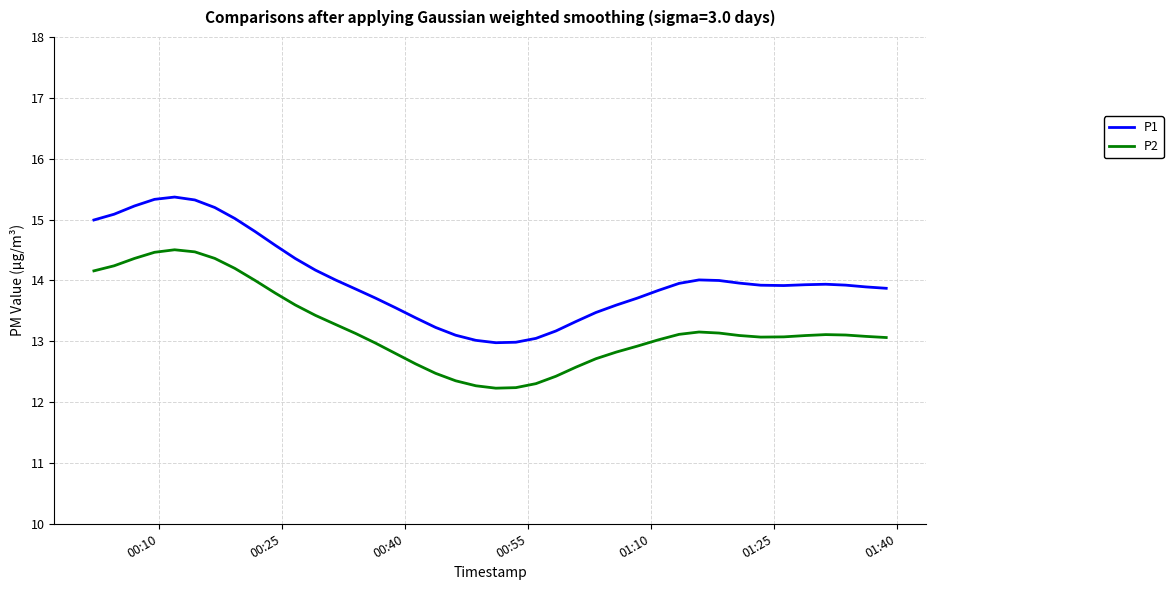

What is the lowest value of the P1 series?

13.0